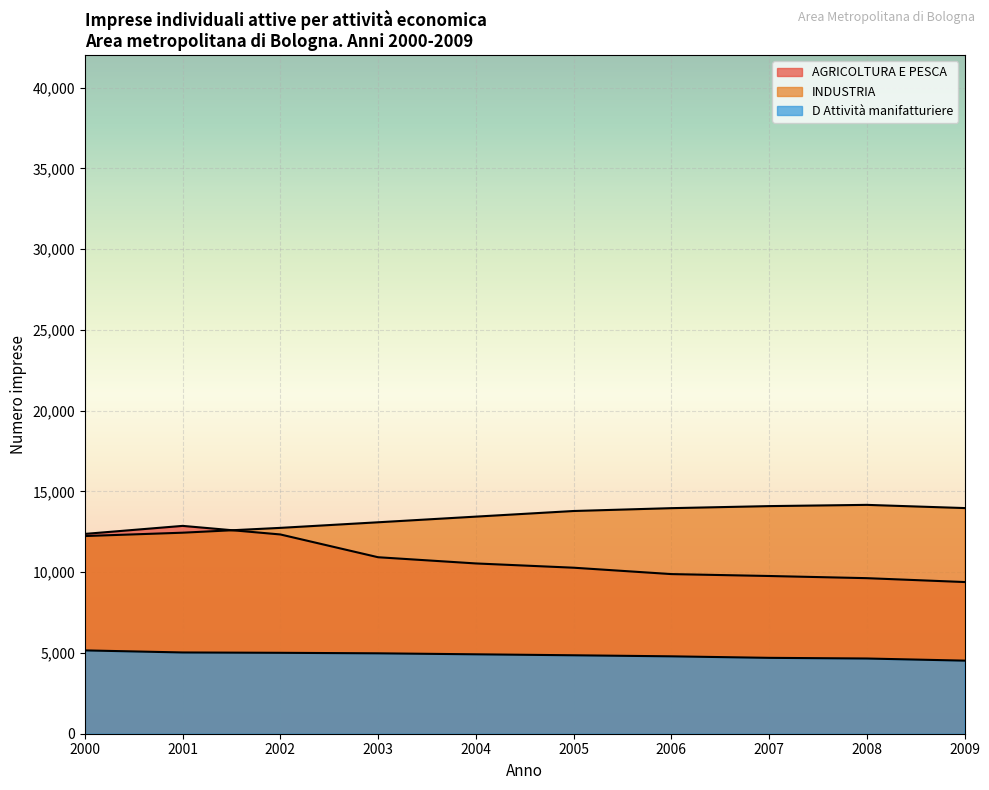

How many interior local peaks does the AGRICOLTURA E PESCA series have?

1